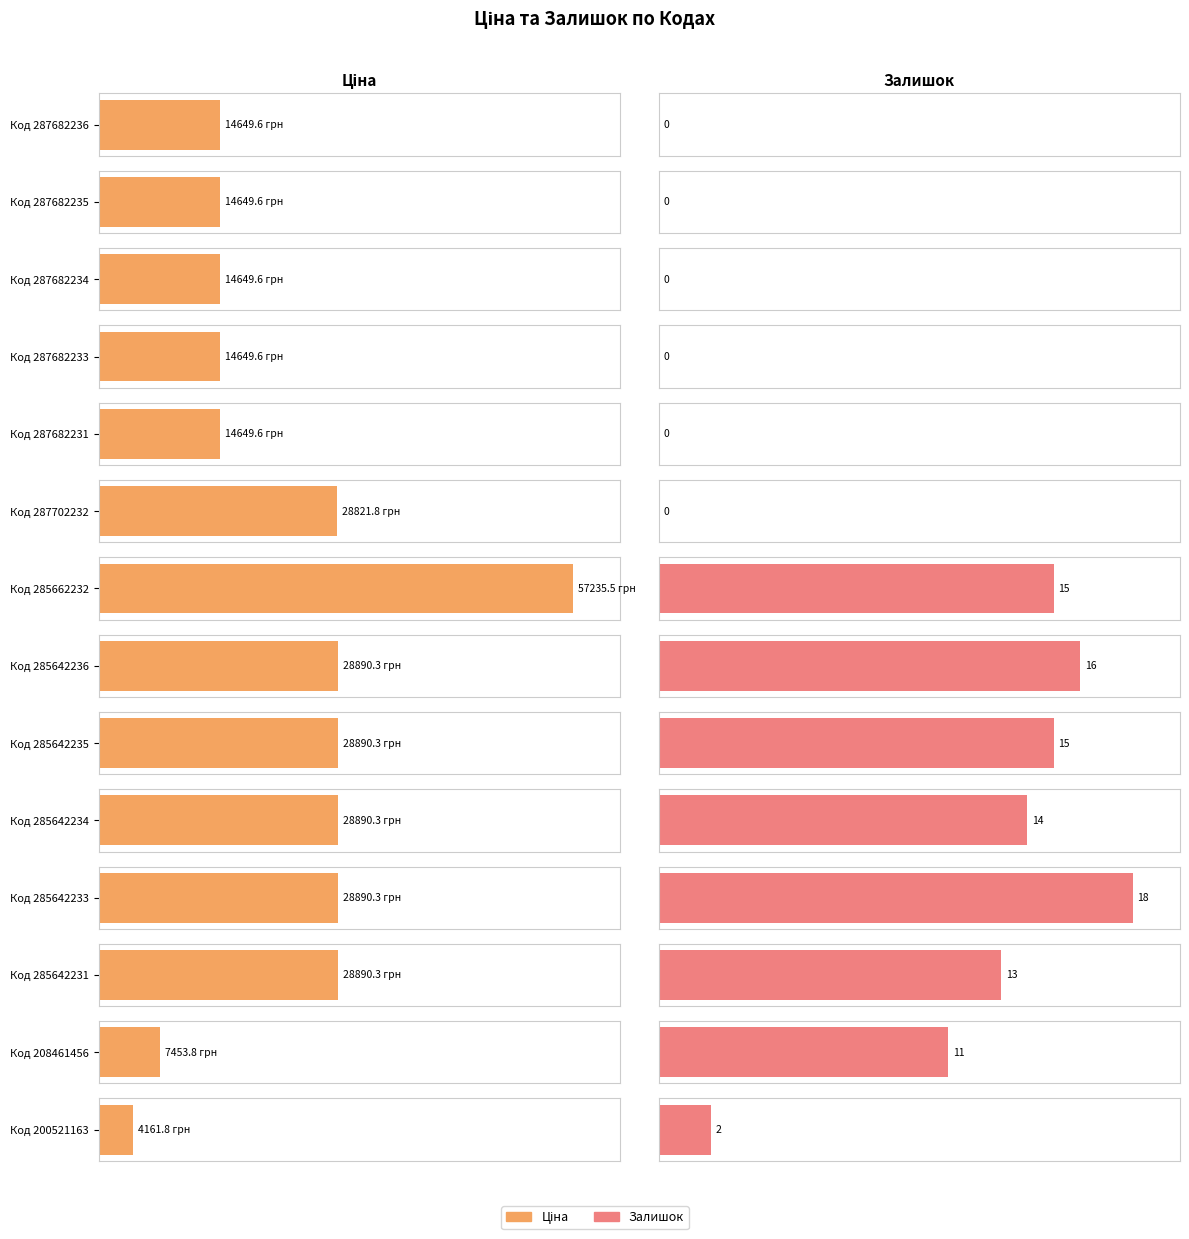

What is the spread (max minus min) of values at 285662232?

57220.5